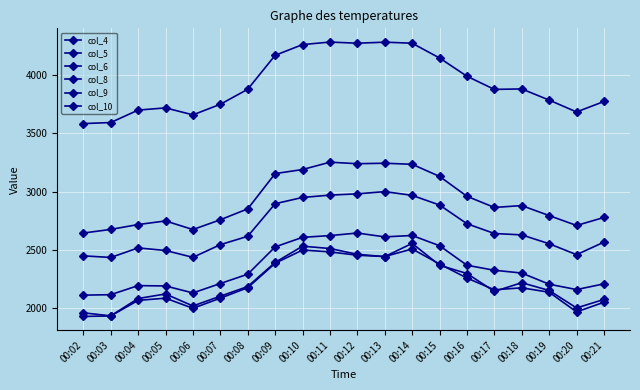

How many data points in col_8 are less than 2300?

10